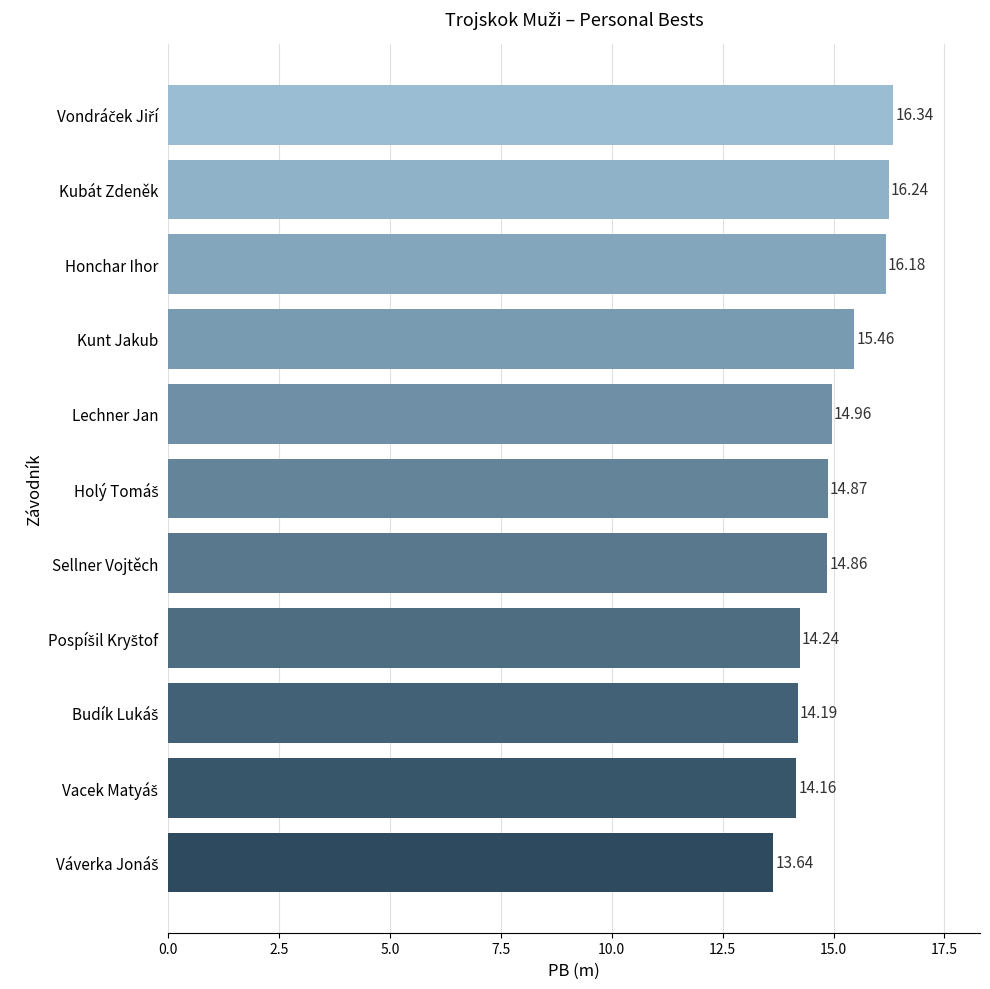

Are the bars horizontal?

Yes